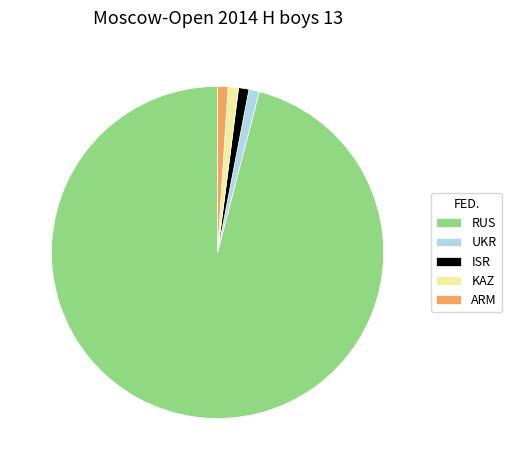

Do ISR and ARM together represent more than half of the pie?

No